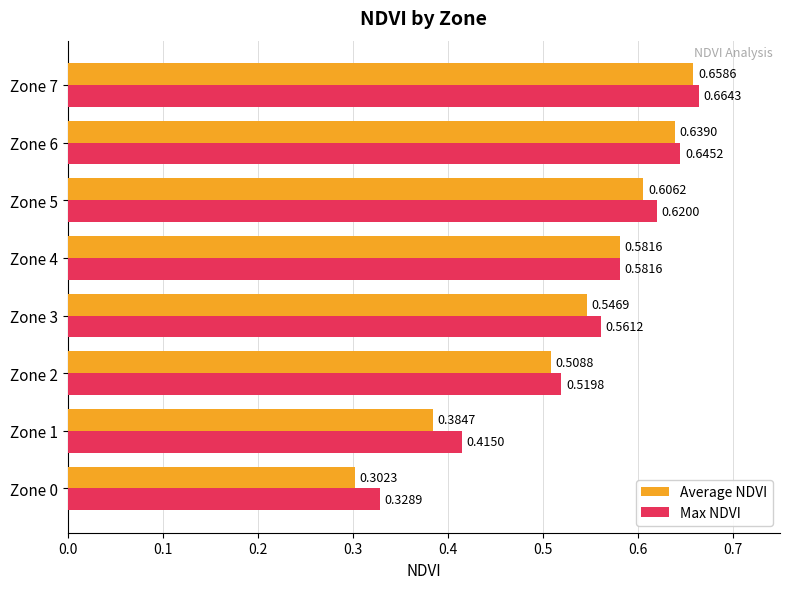

What is the sum of the Max NDVI values at Zone 1 and Zone 2?

0.9